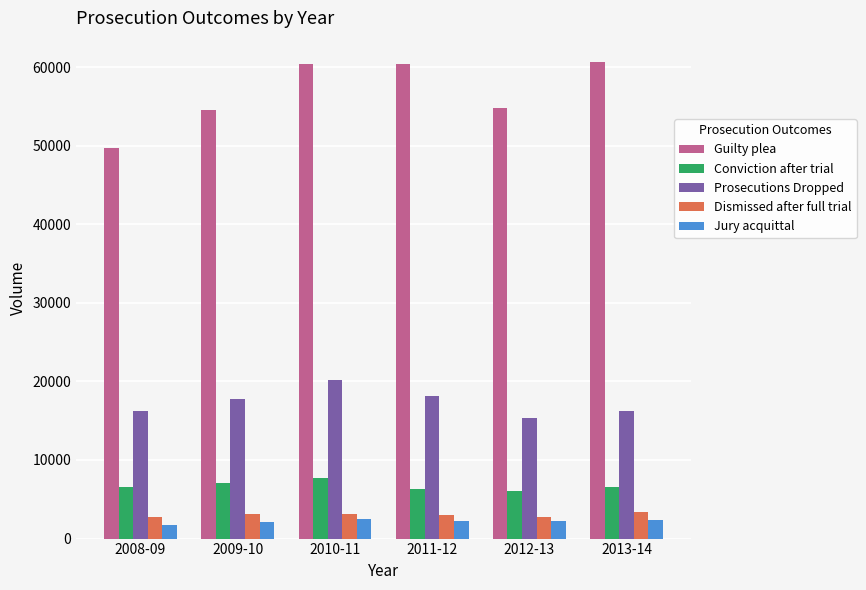

Which series has the largest total across all categories?

Guilty plea